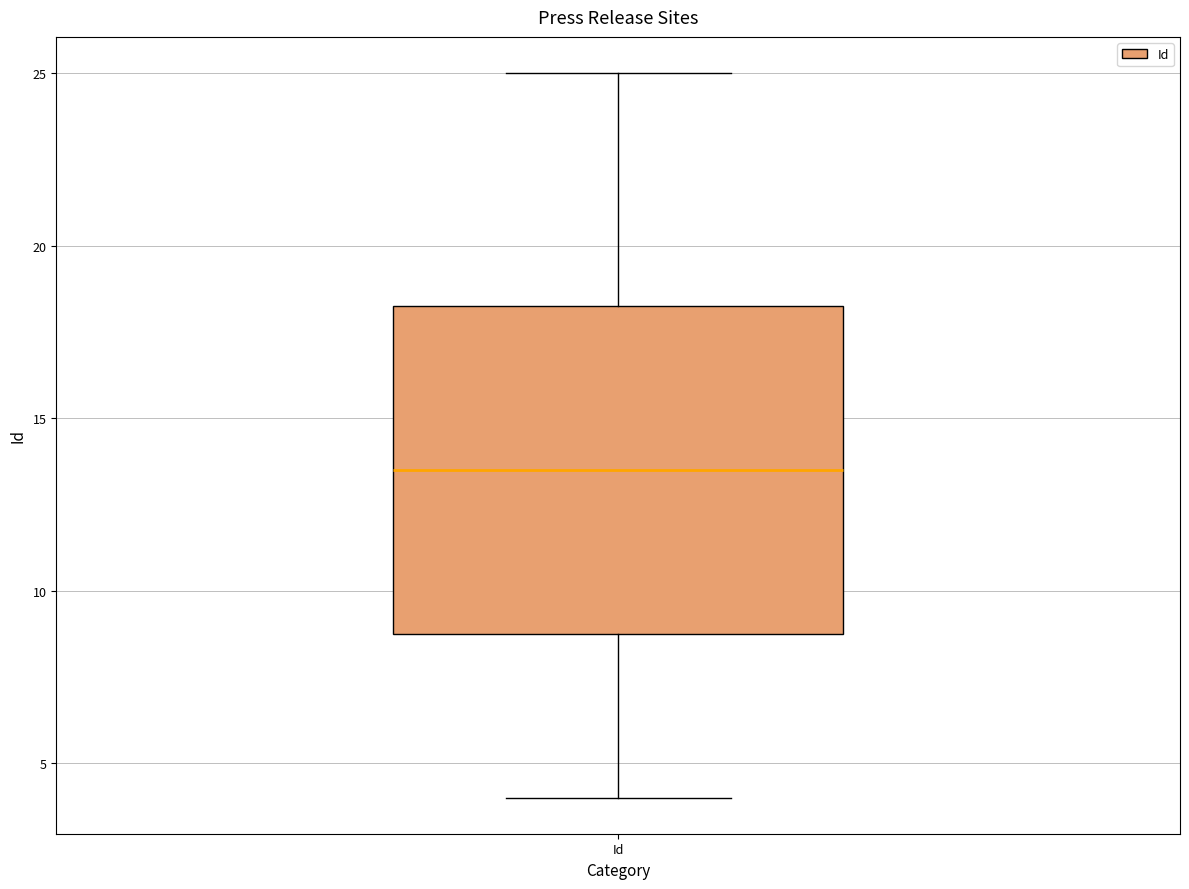

Read this box plot against the y-axis: the position of the median line, the range covered by the box, and the ends of both whiskers. The values are not printed on the chart, so give them approximately, as read against the axis.

median 13.5, box 9.0 to 18.5, whiskers 4.0 to 25.0